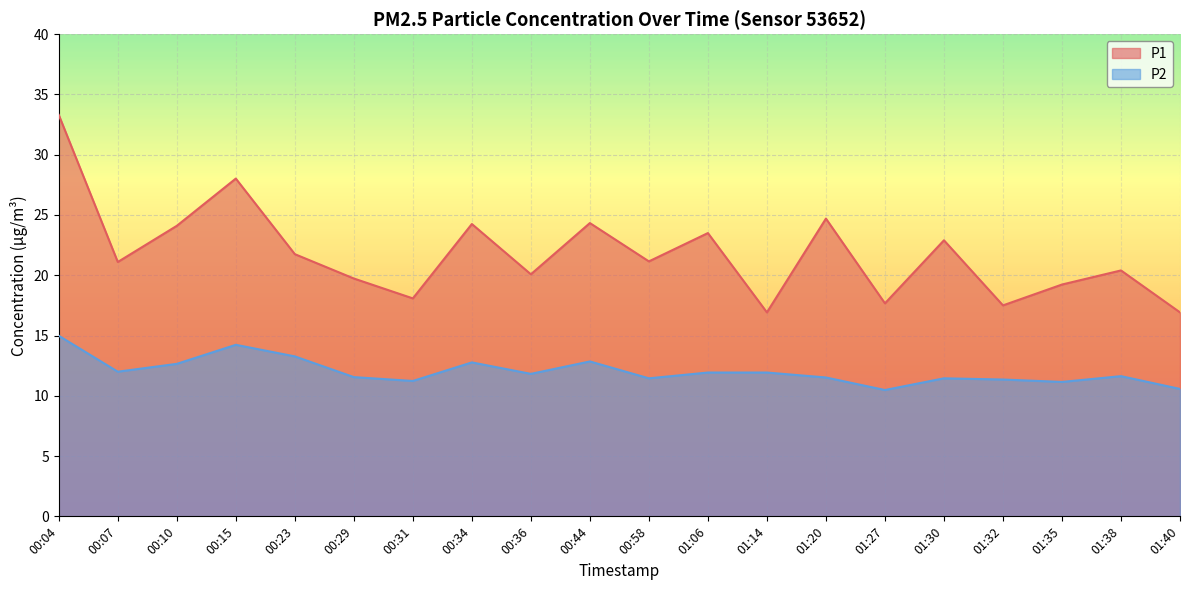

Does the chart display data point markers on the line(s)?

No